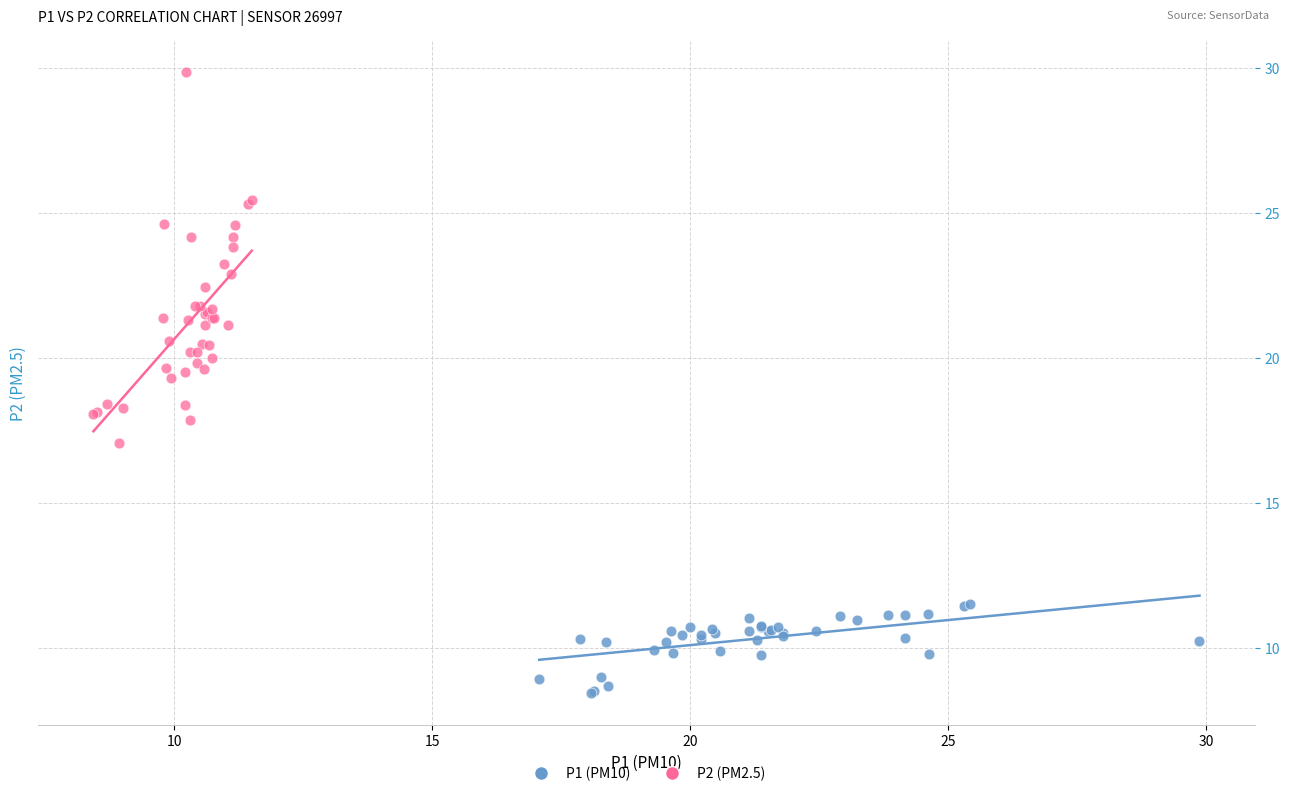

Which series contains the highest Y value?

P2 (PM2.5)